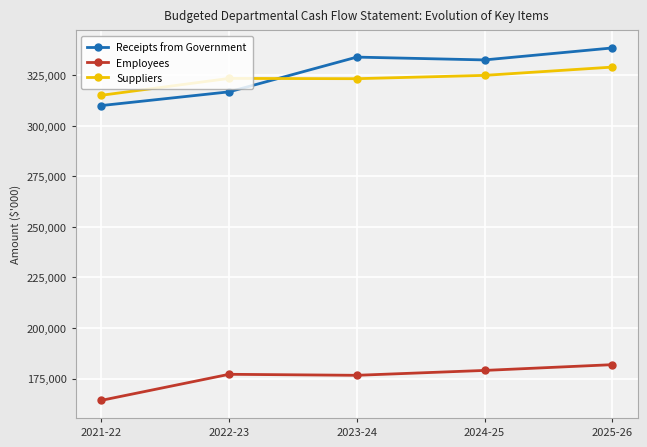

What is the average value of the Receipts from Government series?

326383